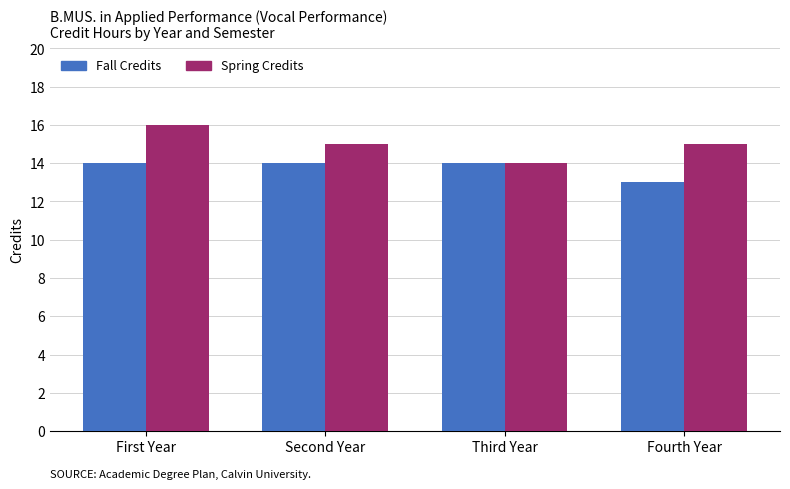

What position from the right is Second Year?

3